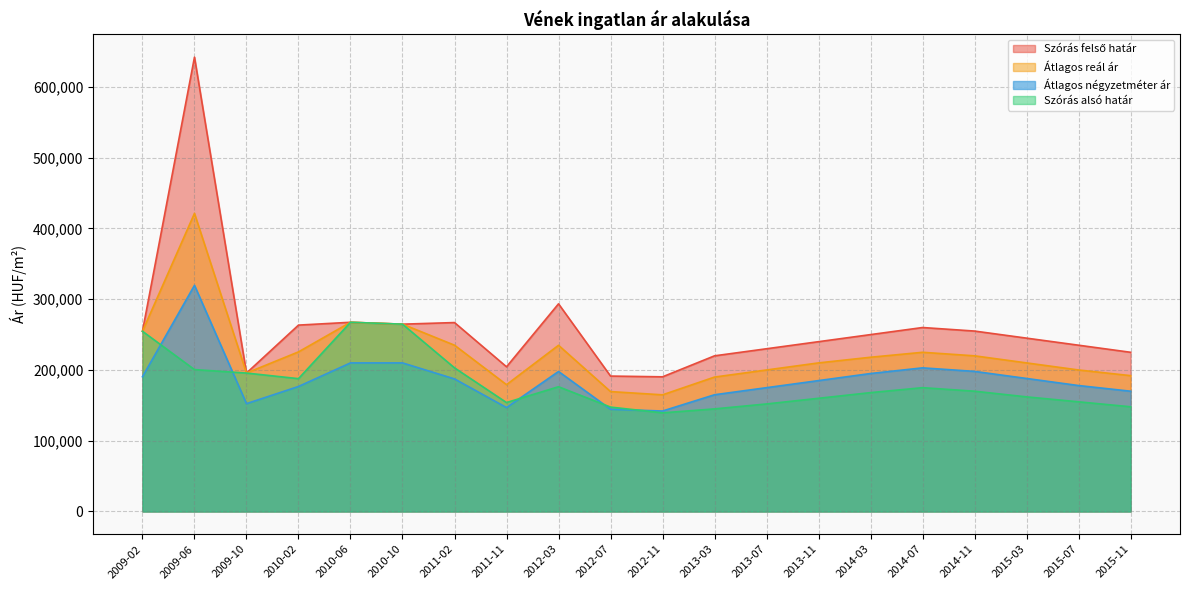

What is the value of the Átlagos négyzetméter ár point at the 18th from the left?

188000